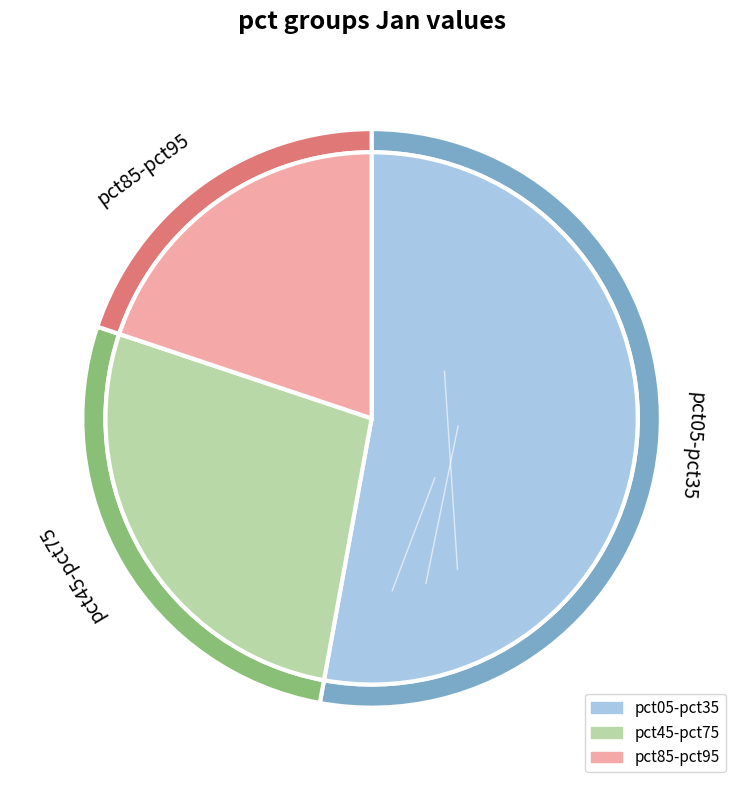

Do pct45 and pct55 together represent more than half of the pie?

No